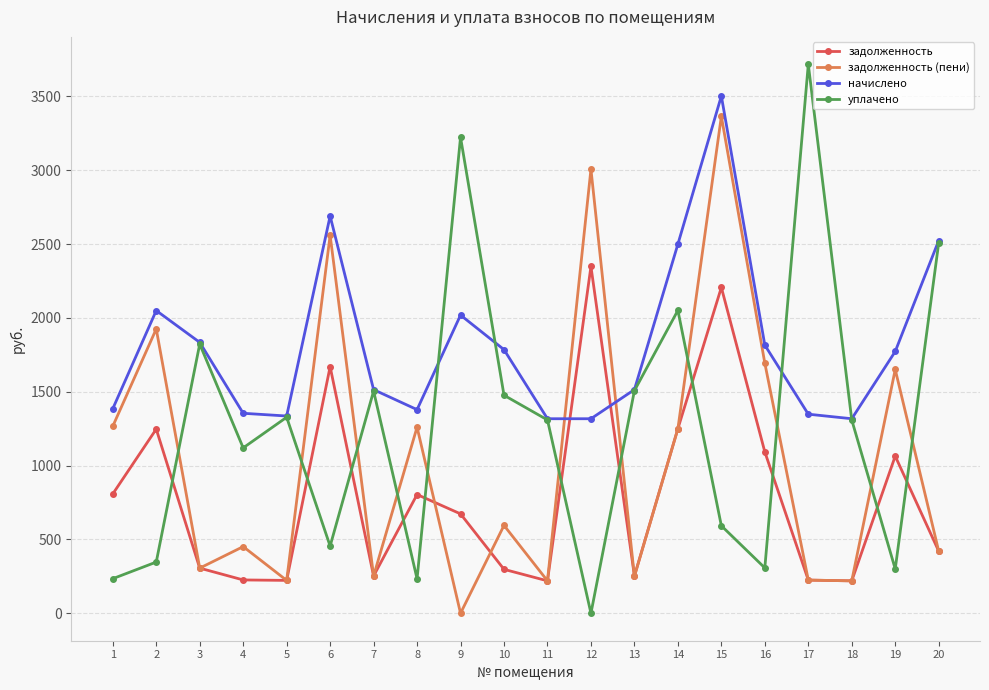

Where does the задолженность (пени) series first go above 595?

1